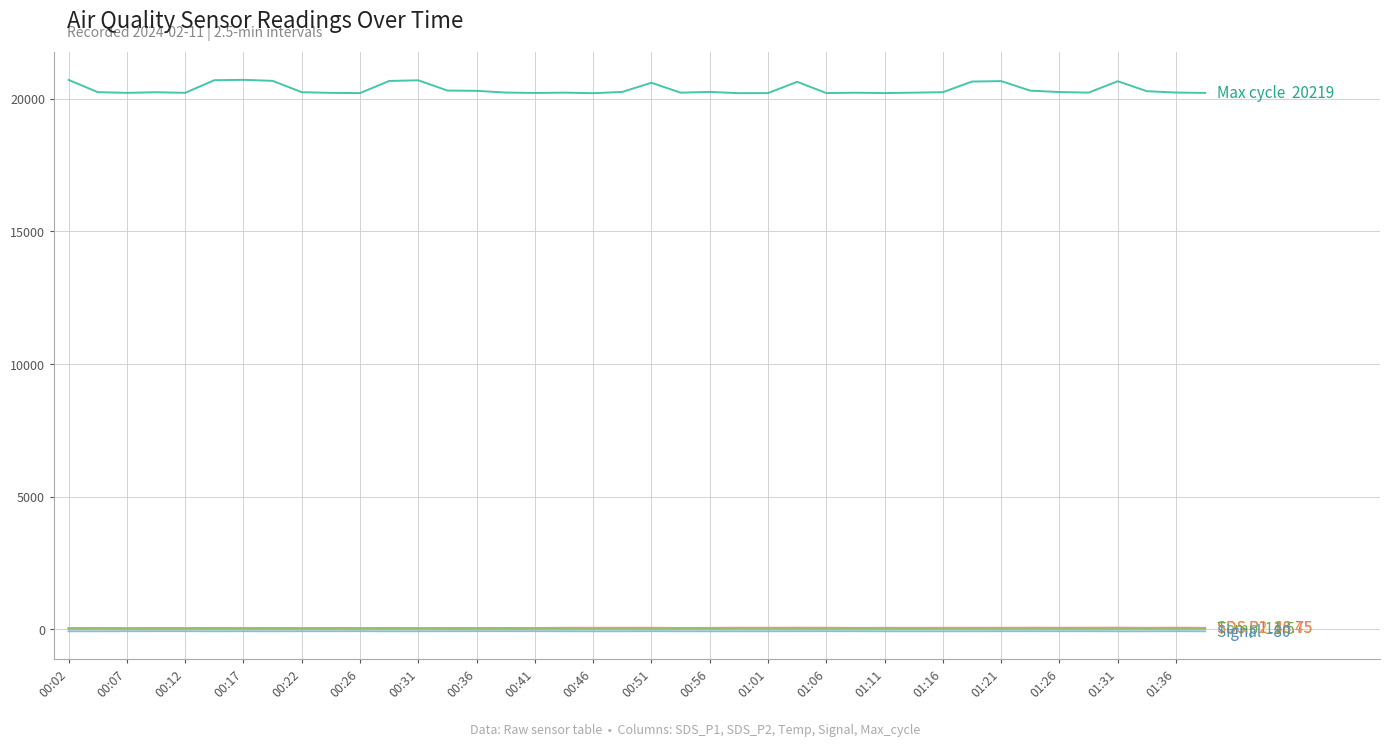

What is the greatest value displayed?

20713.0